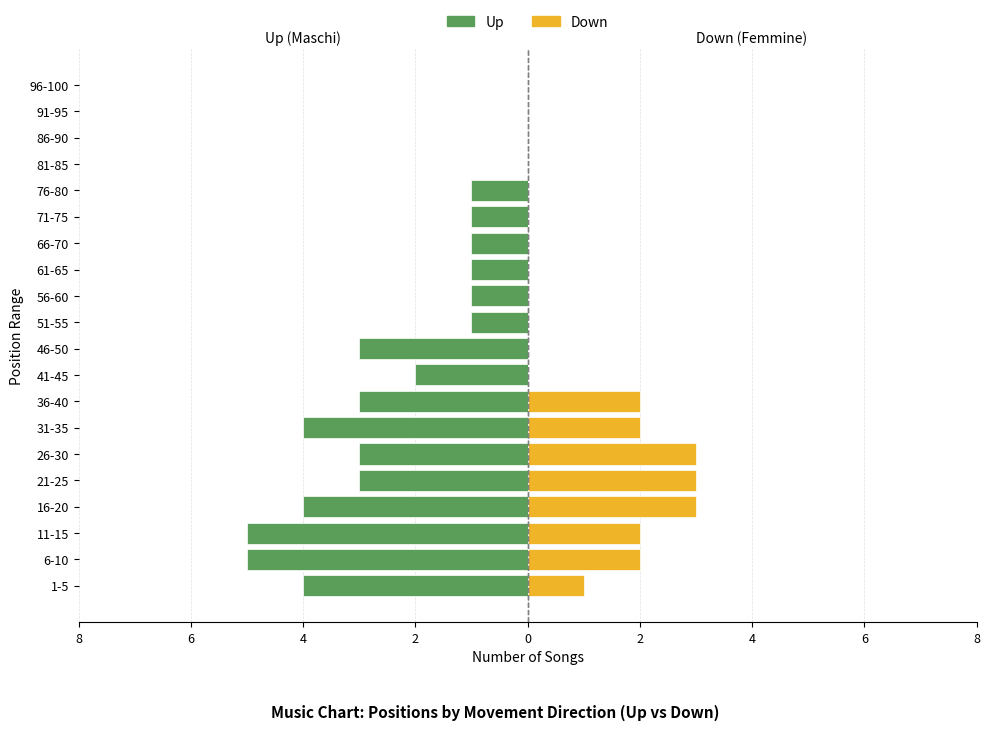

What is the greatest value displayed?

3